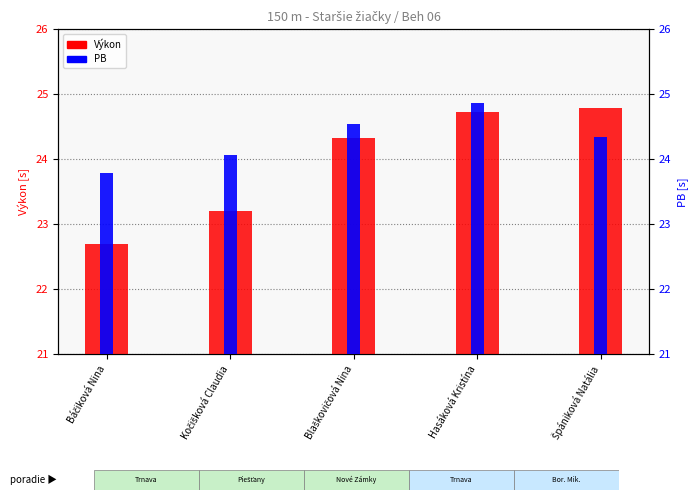

Where is Výkon nearest to the value 23?

Kočišková Claudia